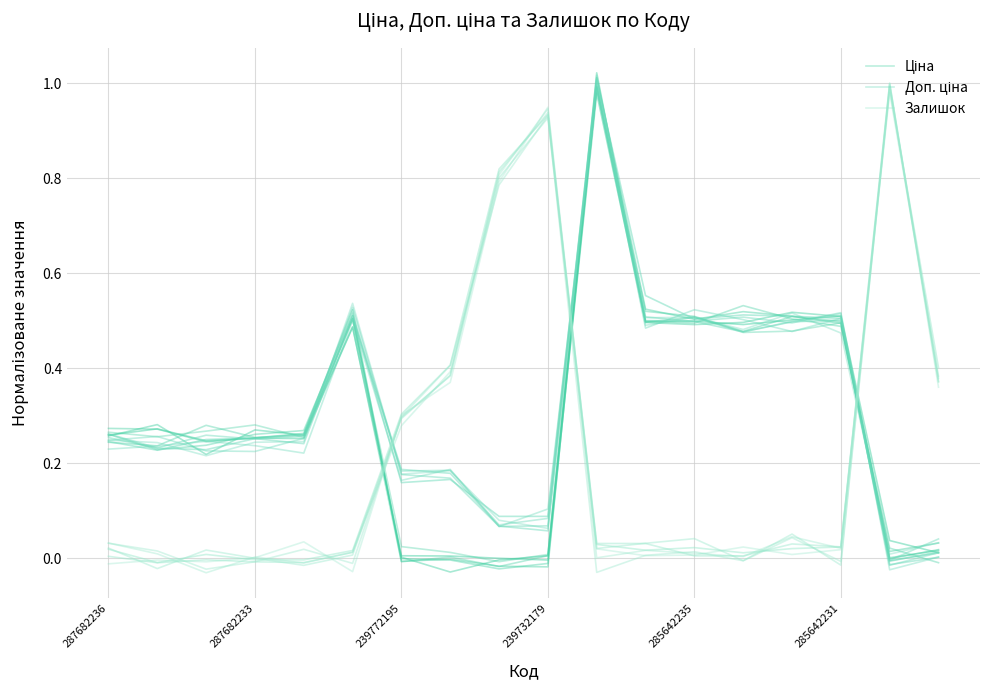

Where is Доп. ціна nearest to the value 0?

16